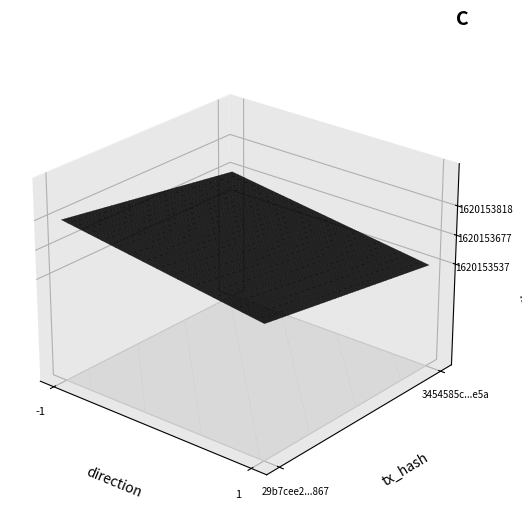

What is the sum of the 3454585c1ef68e8f4118f06b6d328f7abced6e5 values at time_stamp and direction?

1620153538